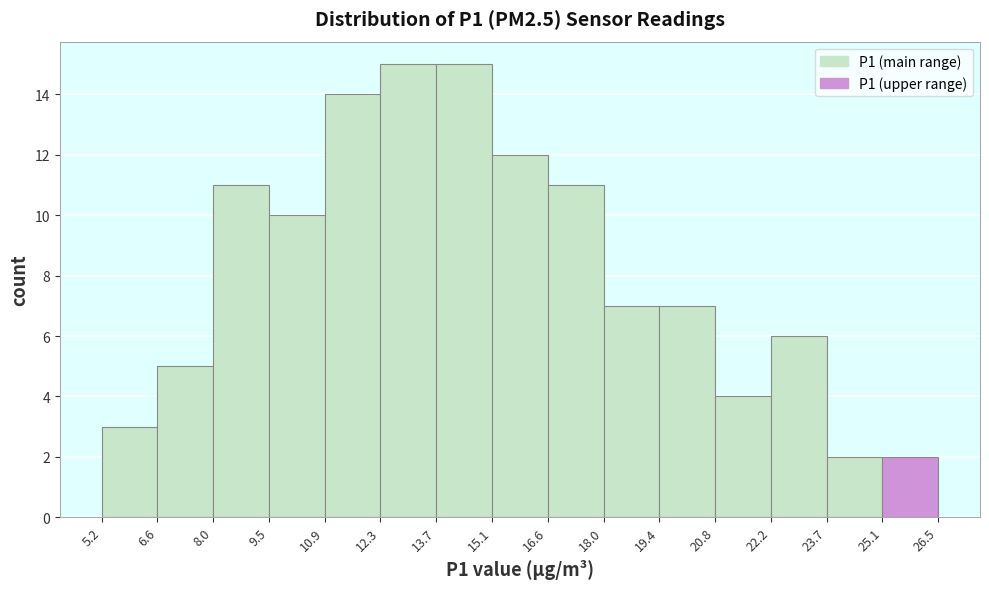

Reading left to right, transcribe this chart: for each bar, give the range it covers on the x-axis and its height. The values are not printed on the chart, so give them approximately, as read against the axis.

5.2 to 6.6: 3
6.6 to 8.0: 5
8.0 to 9.5: 11
9.5 to 10.9: 10
10.9 to 12.3: 14
12.3 to 13.7: 15
13.7 to 15.1: 15
15.1 to 16.6: 12
16.6 to 18.0: 11
18.0 to 19.4: 7
19.4 to 20.8: 7
20.8 to 22.2: 4
22.2 to 23.7: 6
23.7 to 25.1: 2
25.1 to 26.5: 2